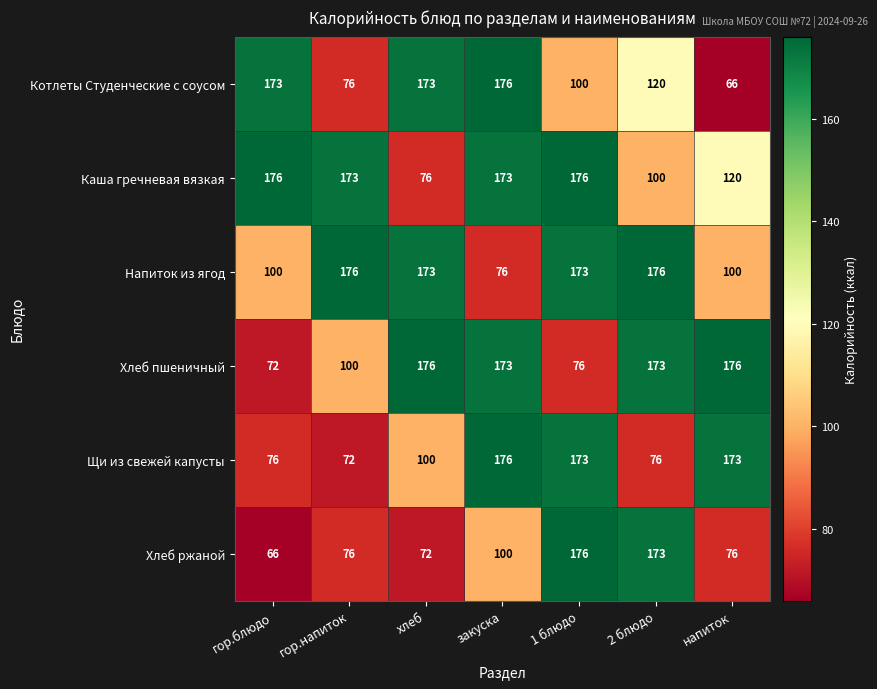

How many categories are shown in the chart?

7